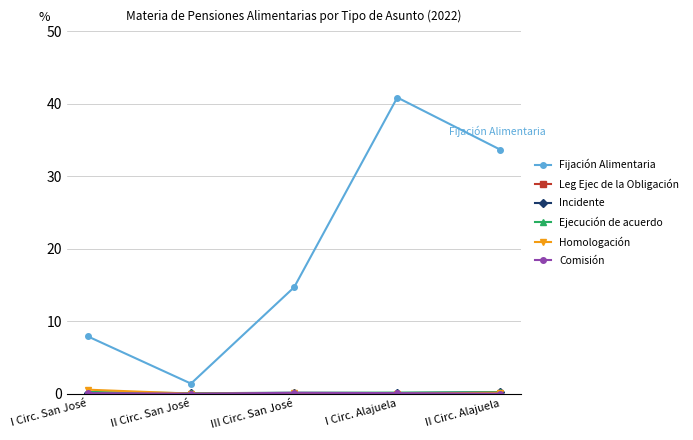

Is it true that Comisión equals 0.0 at II Circ. Alajuela?

True